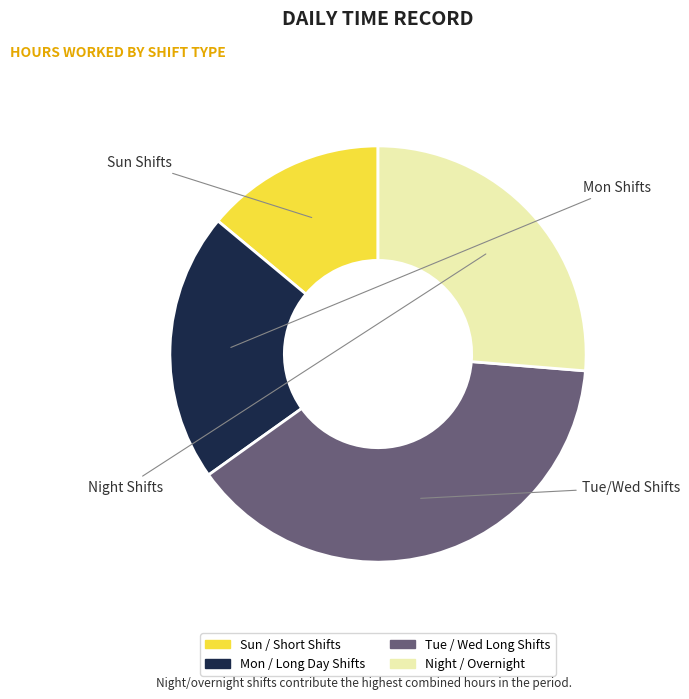

Does any single category account for the majority?

No